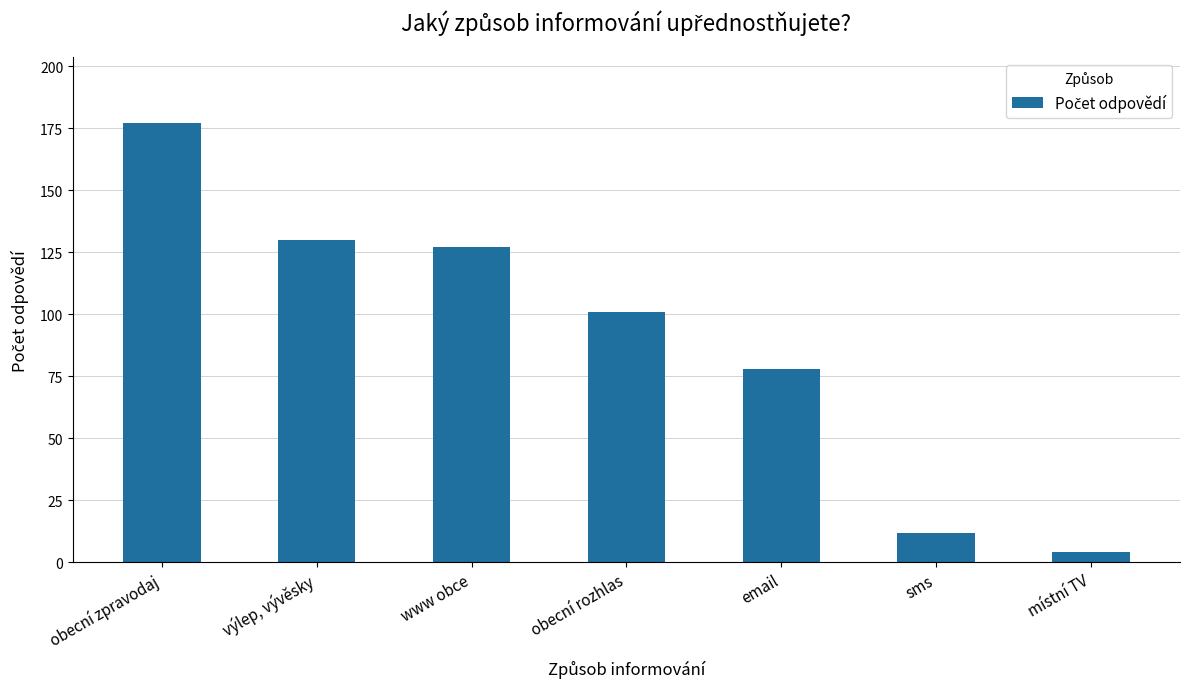

True or false: the data shows 38 at email.

False